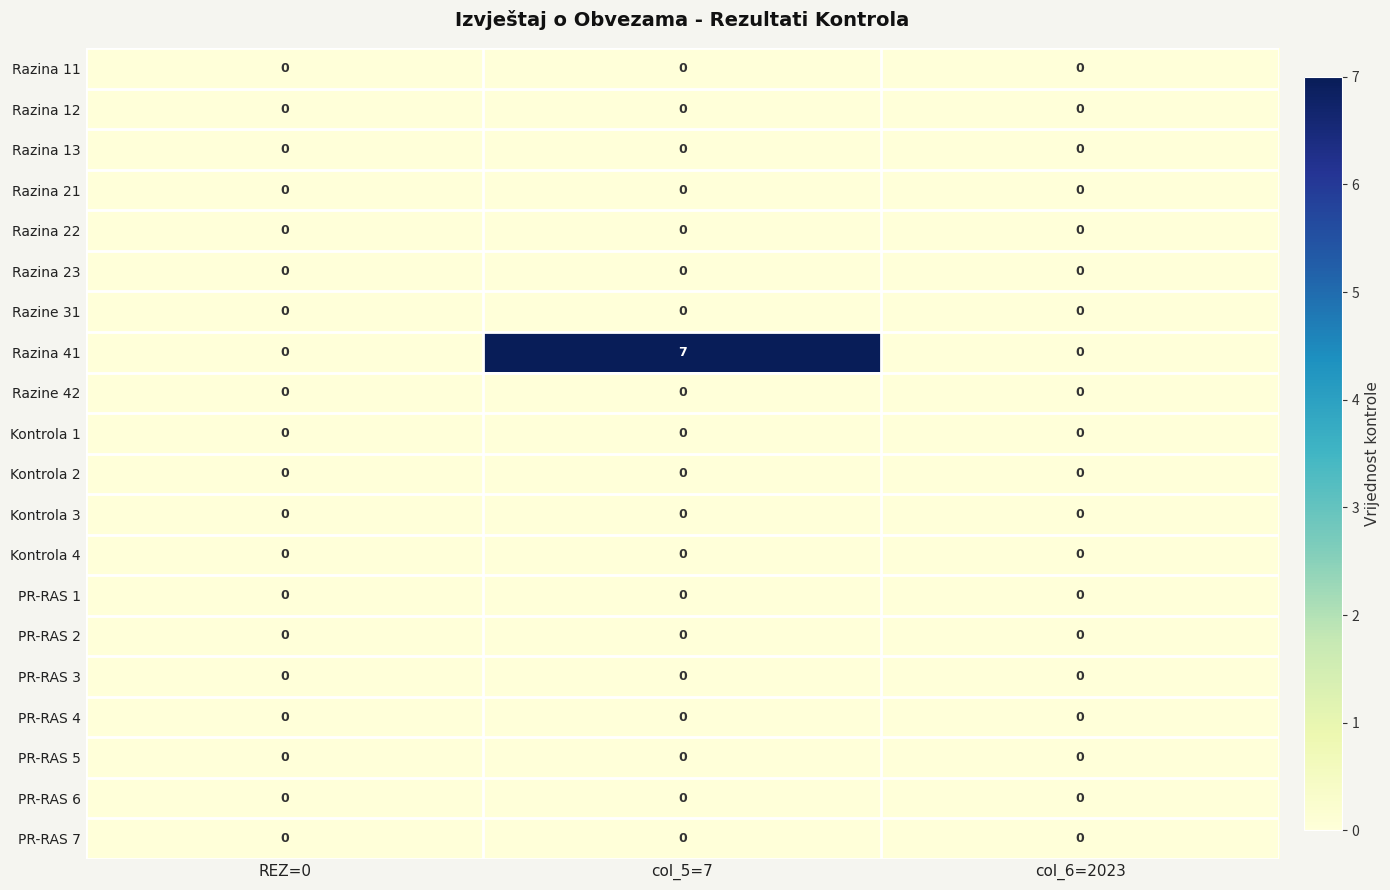

How many categories are shown in the chart?

3